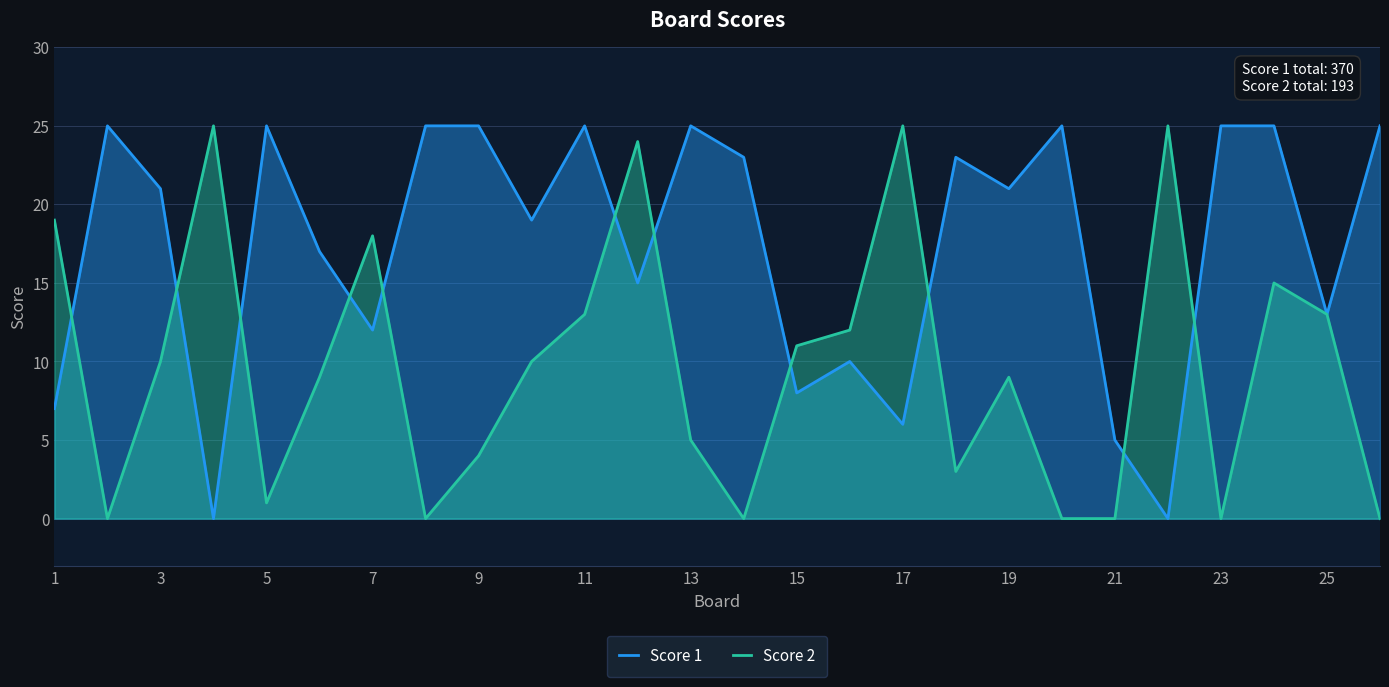

Rank the series by their average value, from lowest to highest.

Score 2, Score 1